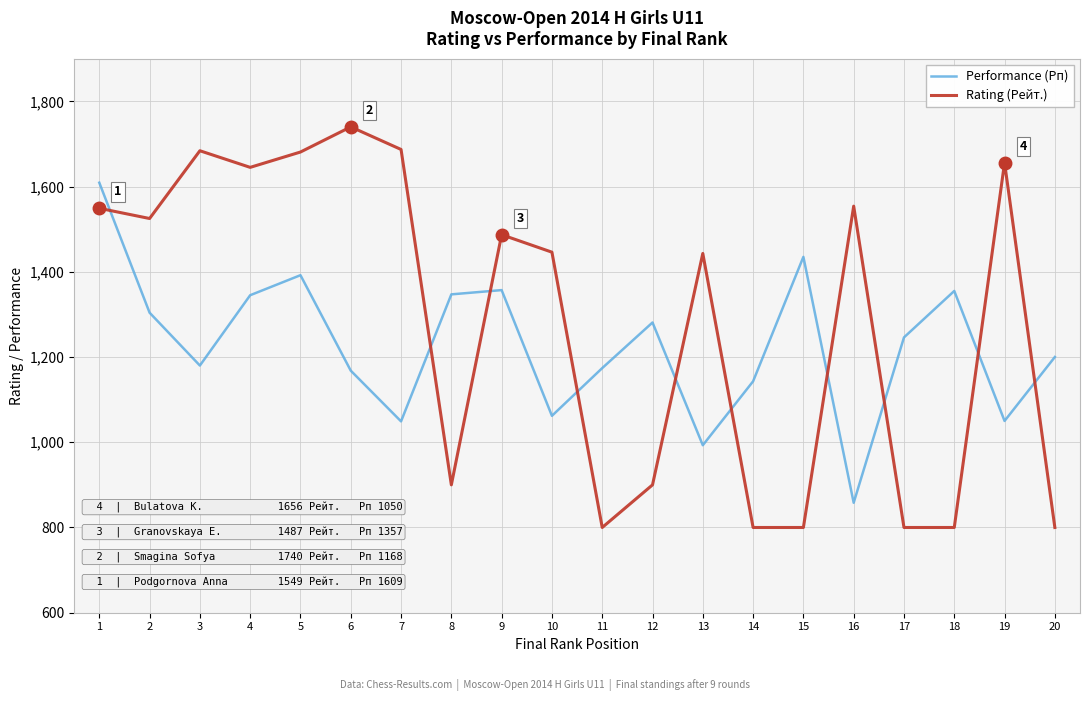

What is the average value of the Performance (Рп) series?

1227